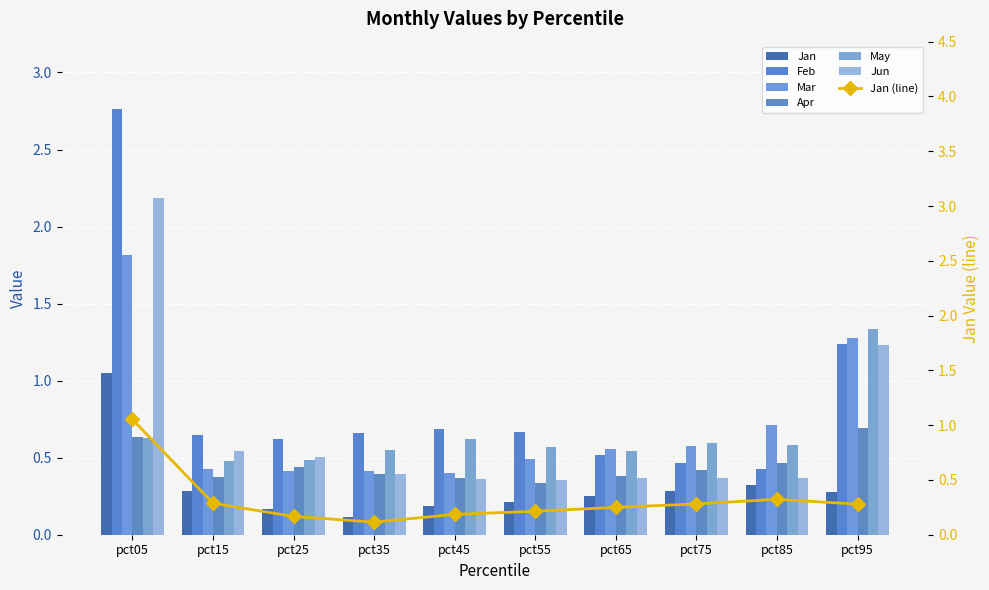

At how many categories does at least one series exceed 0?

10